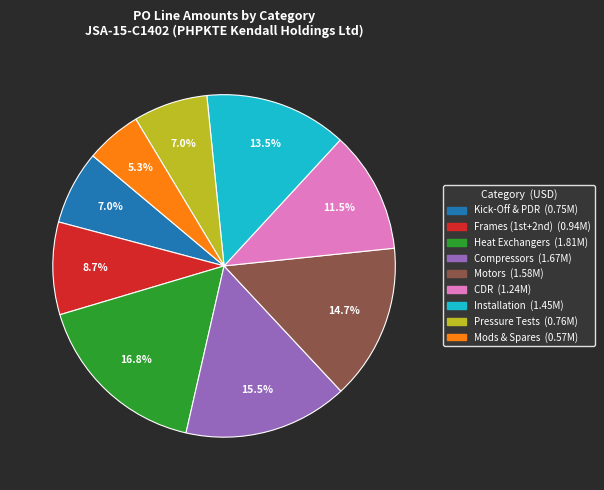

To the nearest percent, what is the difference between the largest and smallest slice percentages?

12%